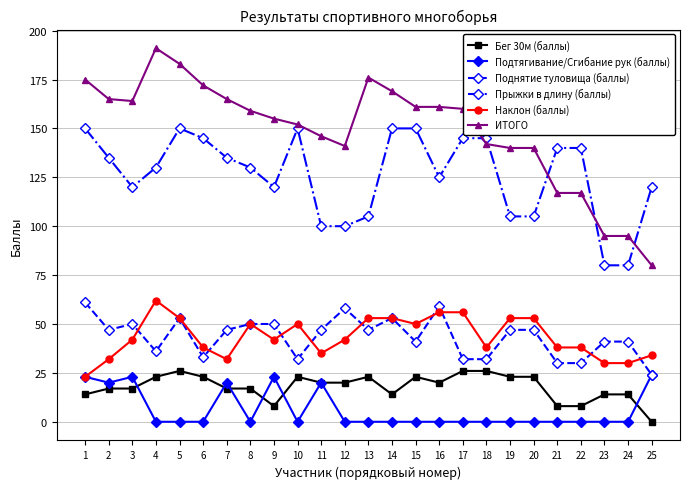

The Прыжки в длину (баллы) series shows 33 at 24. True or false?

False